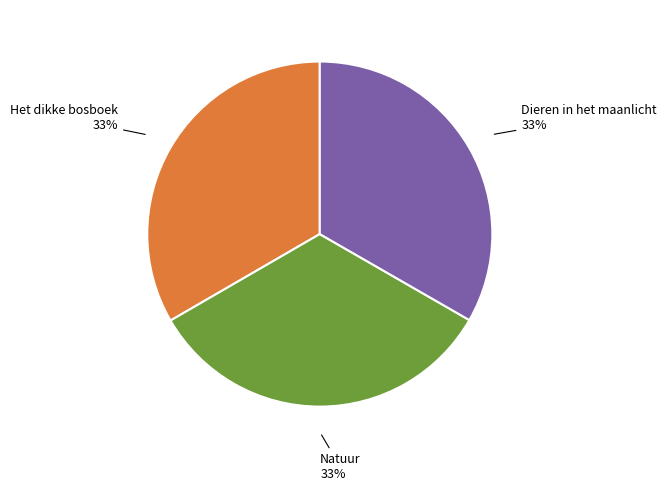

Count the number of slices in the pie.

3